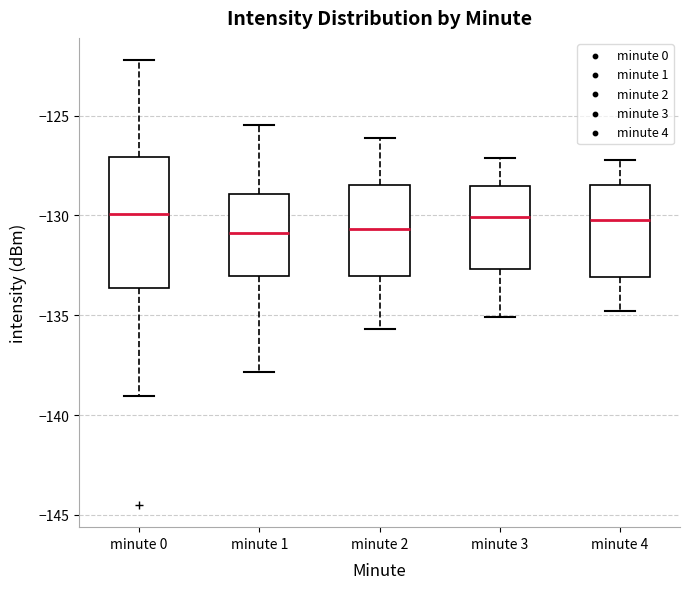

Which box is the tallest, from its lower edge to its upper edge?

minute 0